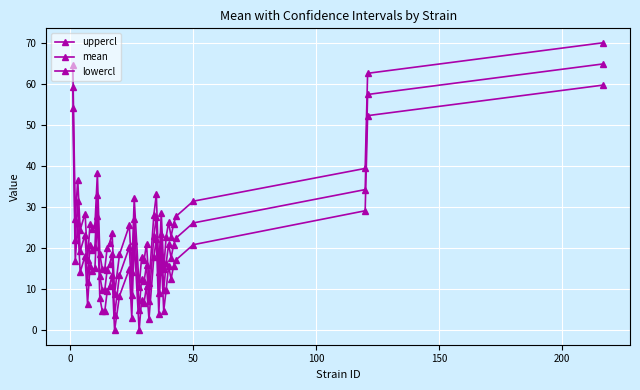

What is the maximum value shown in the chart?

70.1